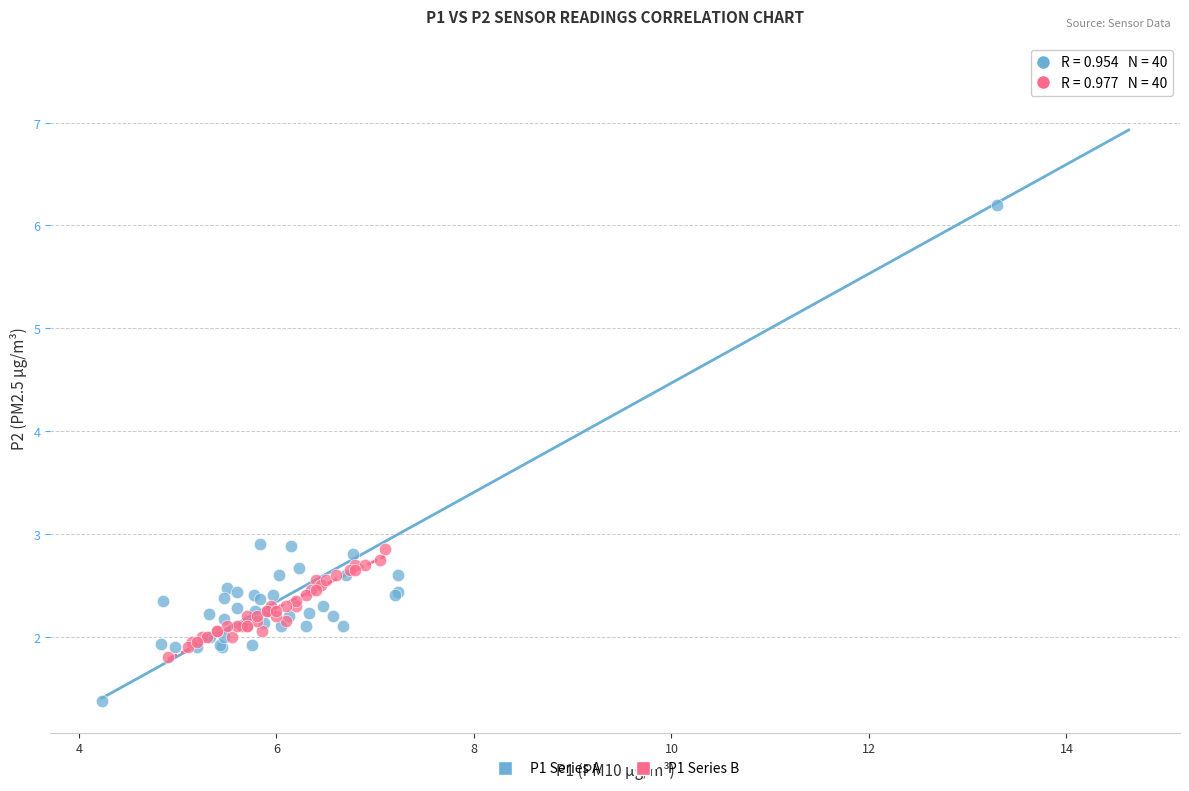

Which series contains the lowest Y value?

P1 Series A